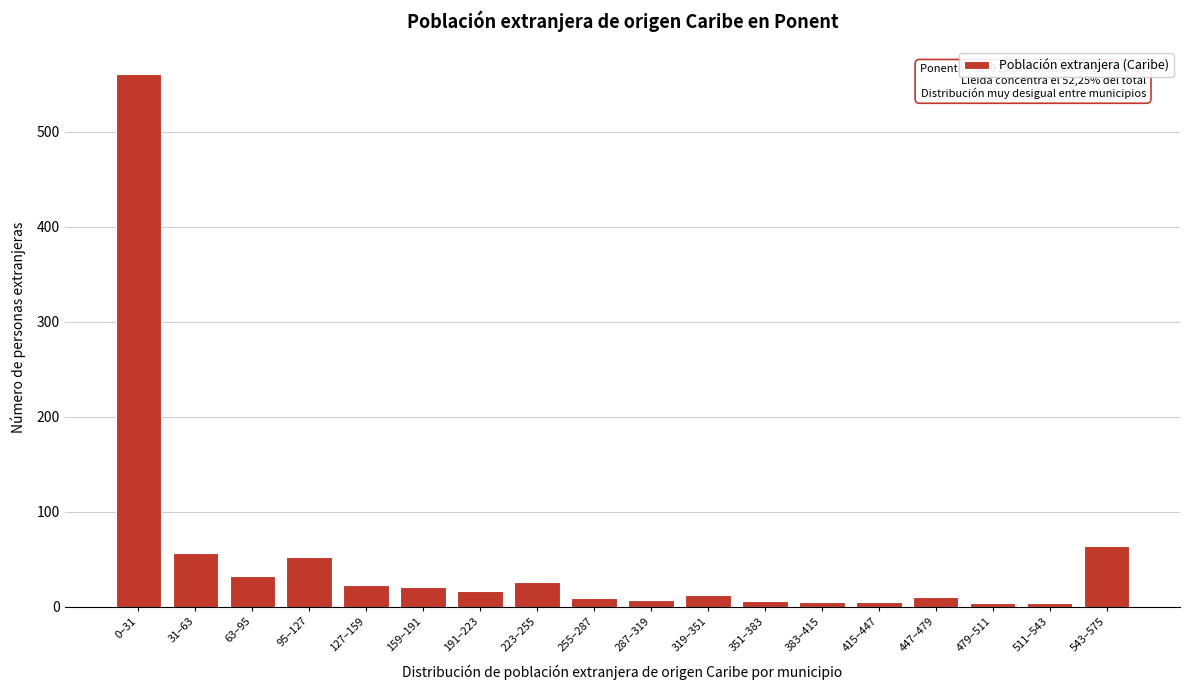

At which category does the chart reach its peak across all series?

0–31